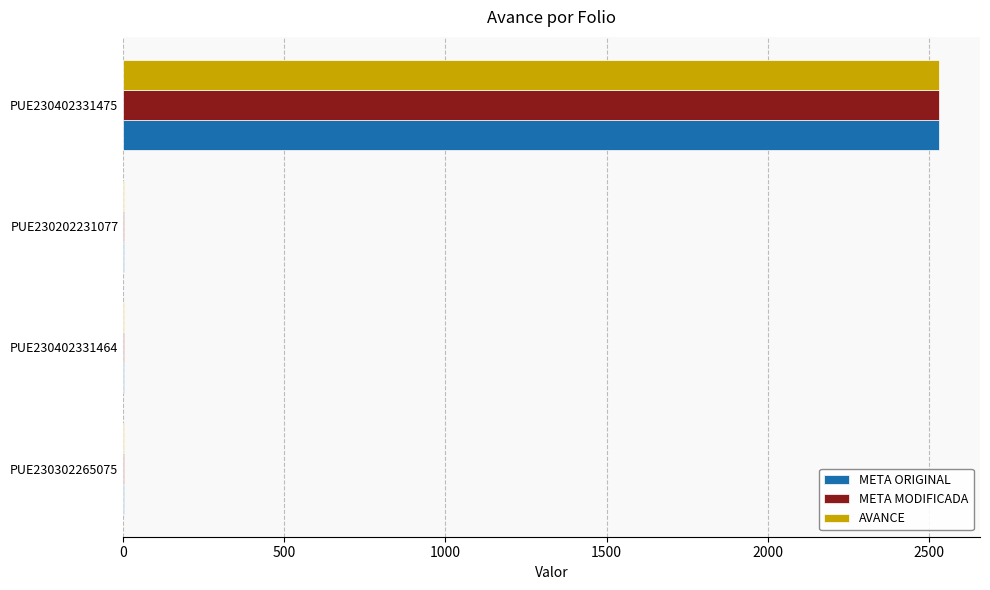

What is the highest value of the META ORIGINAL series?

2532.3